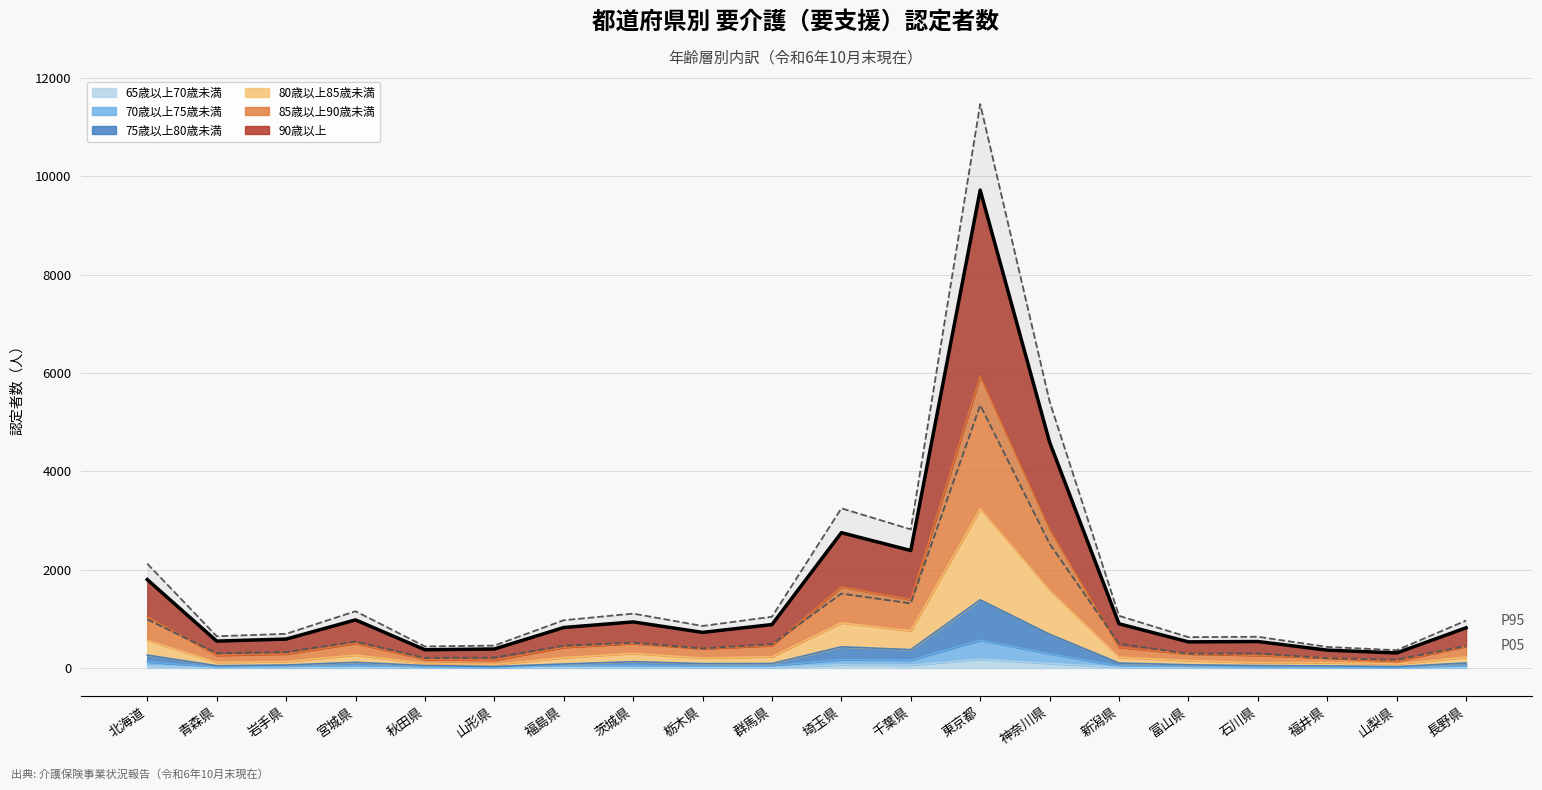

Rank the series by their maximum value, from highest to lowest.

P95, 合計, P05